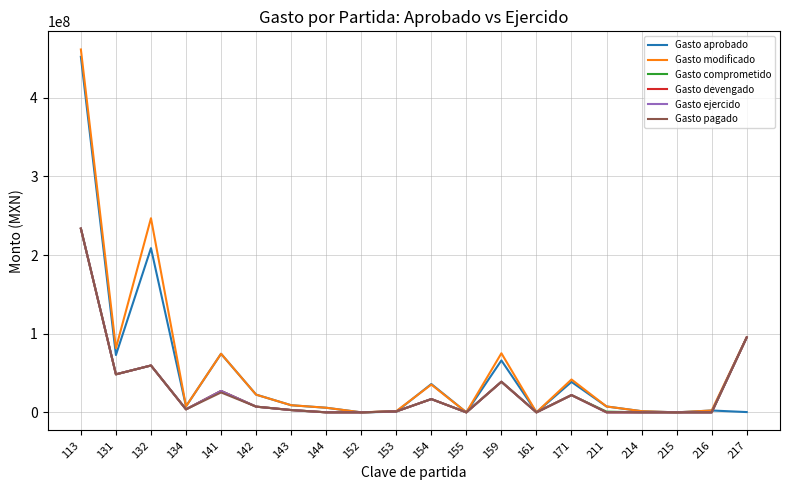

Does the chart display data point markers on the line(s)?

No